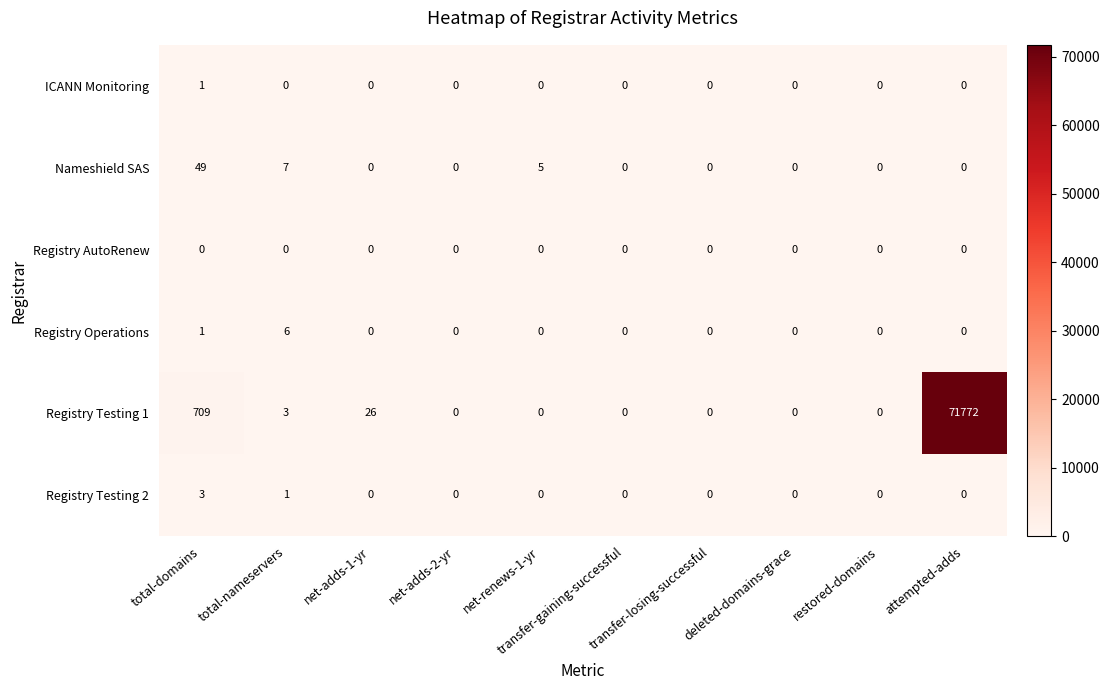

Count the ICANN Monitoring values in the range 0 to 1.

10